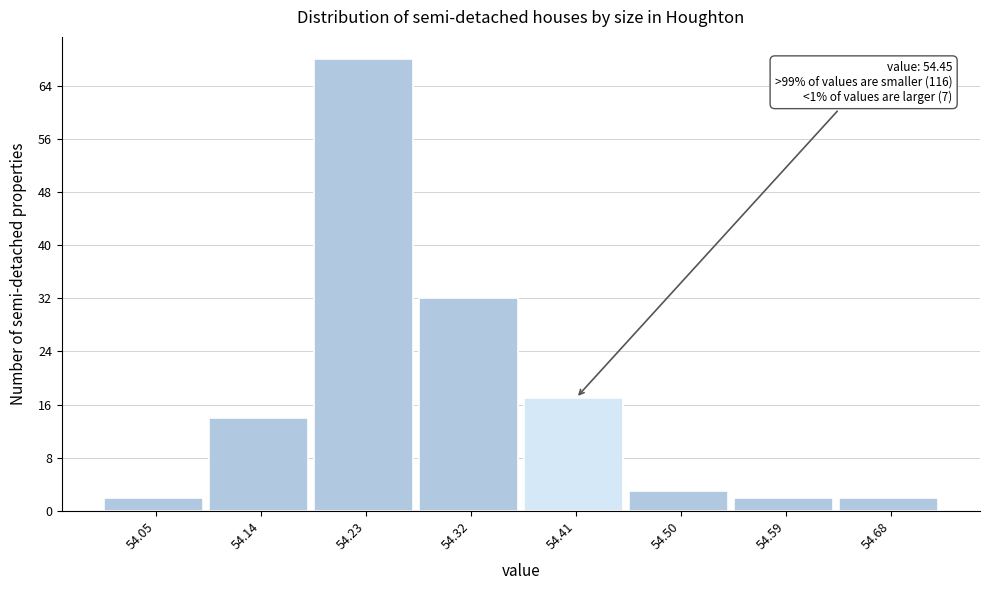

Reading left to right, transcribe all the data shown in this chart.

2	14	68	32	17	3	2	2